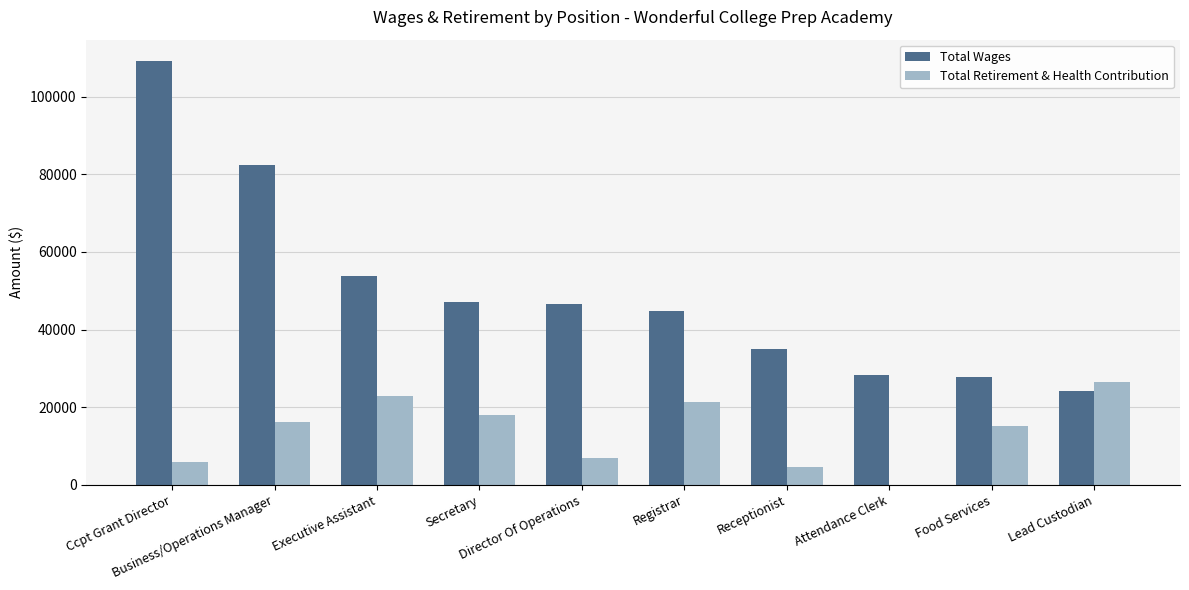

How many groups of bars are there?

10